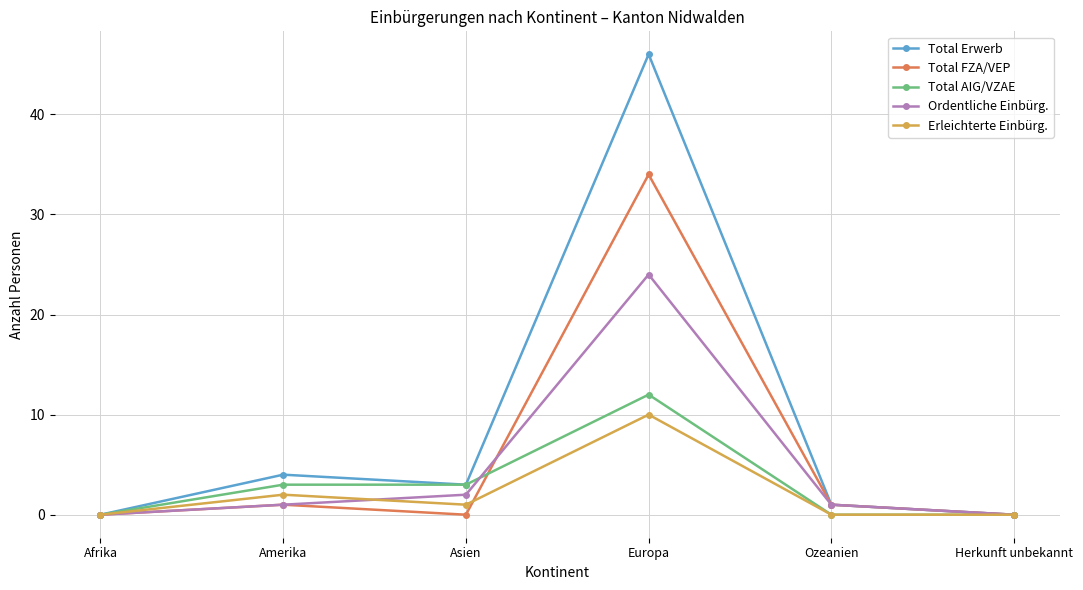

Which series has the largest total across all categories?

Total Erwerb